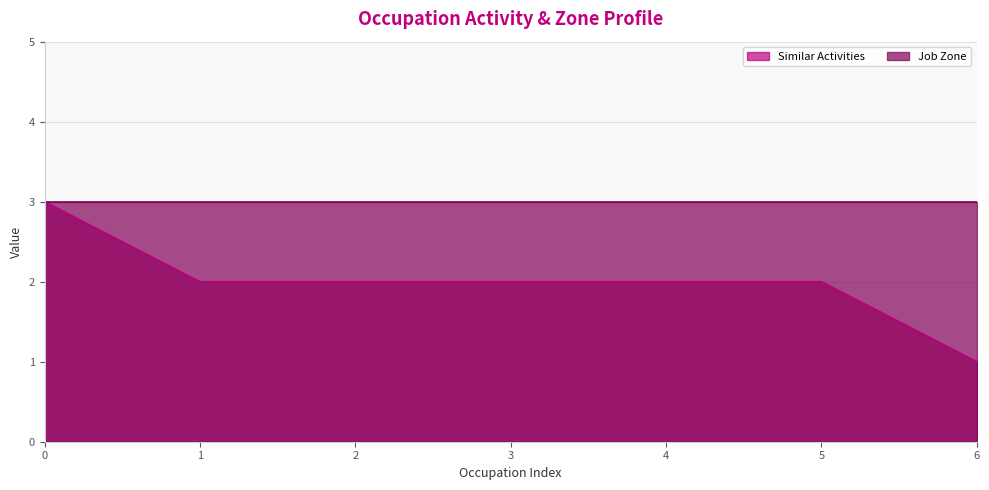

What is the sum of all values?

14